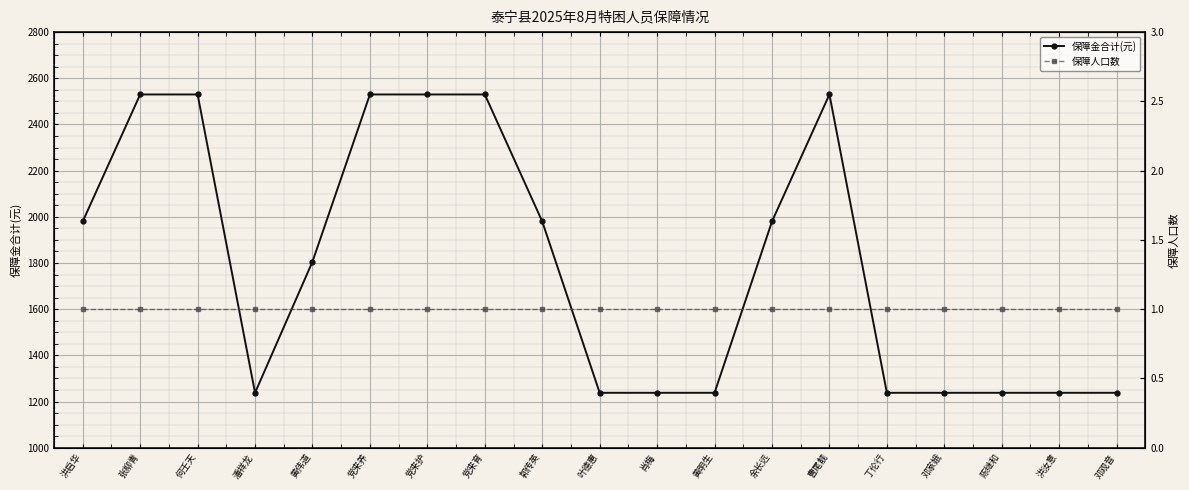

What is the total value across all series at 黄明生?

1239